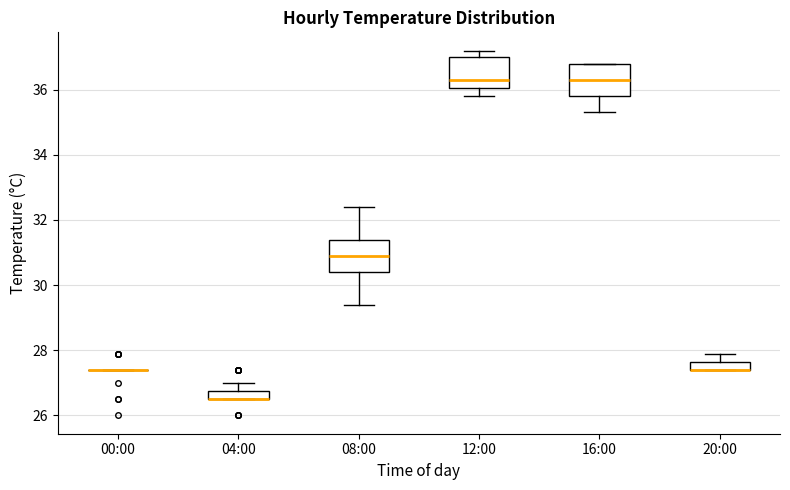

Where is the upper edge of the box for 12:00 on the y-axis? The values are not printed on the chart, so give them approximately, as read against the axis.

37.0